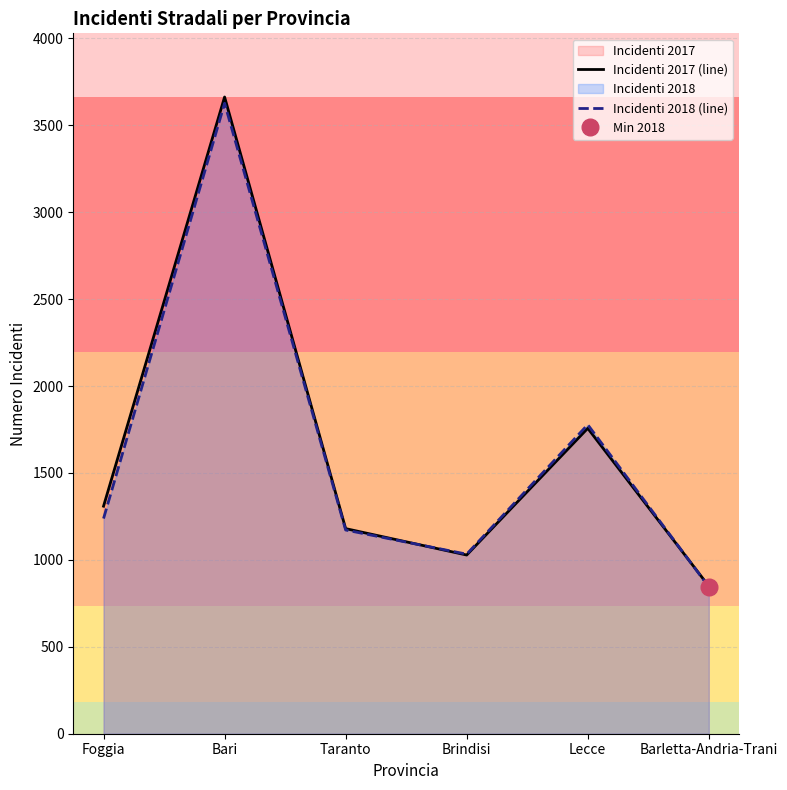

Reading left to right, transcribe all the data shown in this chart.

Incidenti 2017 (line): Foggia=1309	Bari=3663	Taranto=1180	Brindisi=1028	Lecce=1757	Barletta-Andria-Trani=849
Incidenti 2018 (line): Foggia=1238	Bari=3627	Taranto=1172	Brindisi=1033	Lecce=1778	Barletta-Andria-Trani=845